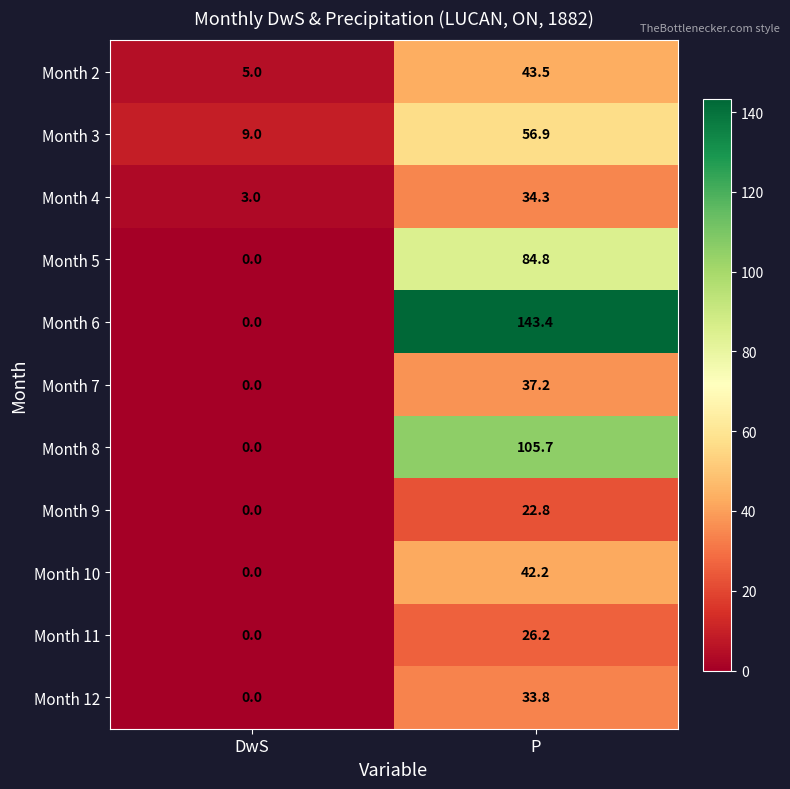

List the series in order of their peak value, lowest first.

Month 9, Month 11, Month 12, Month 4, Month 7, Month 10, Month 2, Month 3, Month 5, Month 8, Month 6